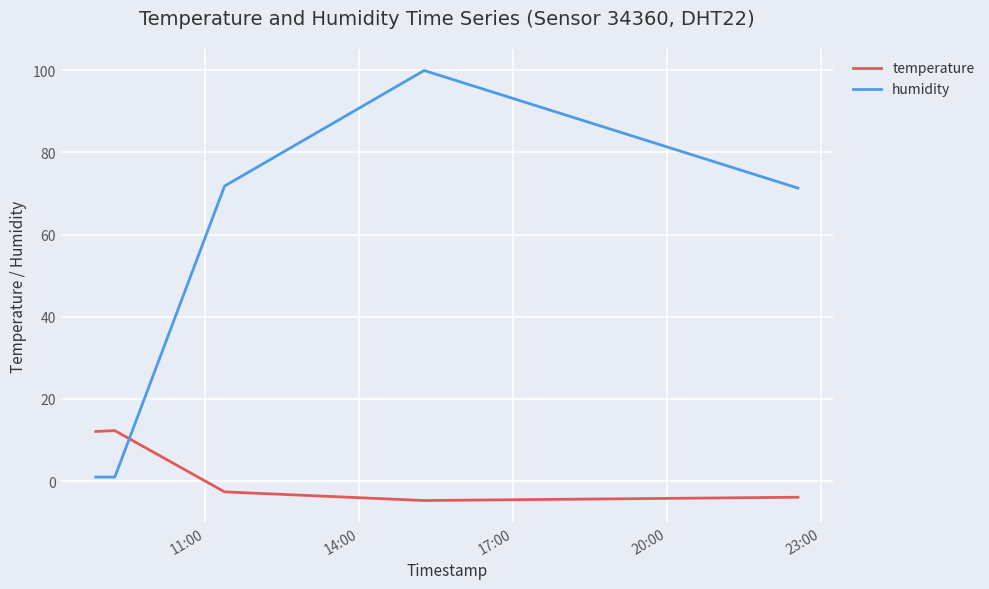

In humidity, how many points are higher than both neighbors (excluding endpoints)?

1